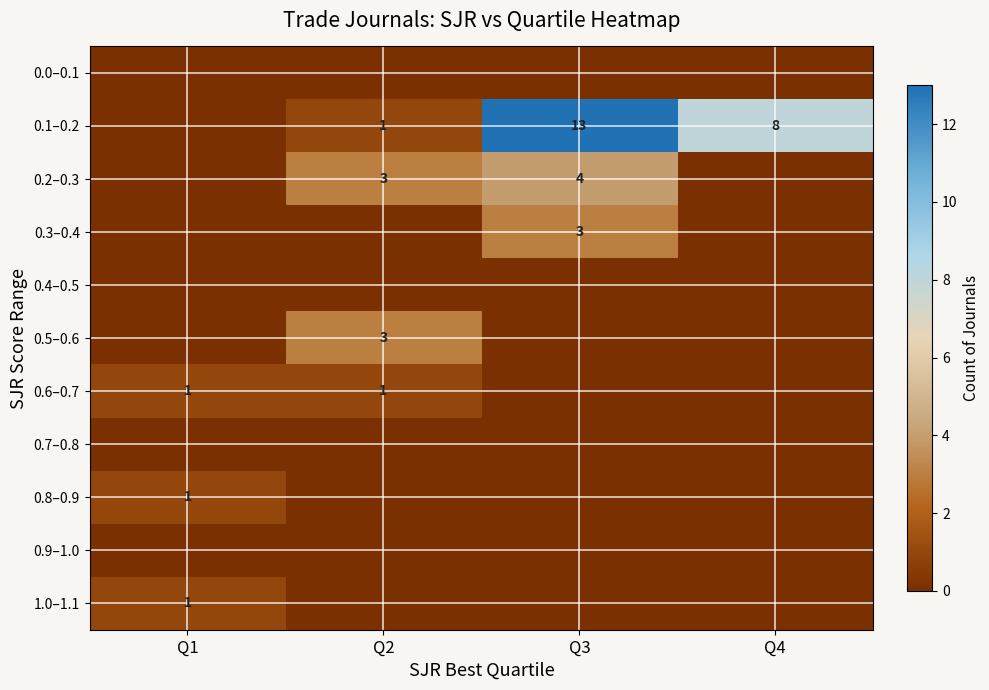

Is it true that 0.6–0.7 equals 1 at Q2?

True